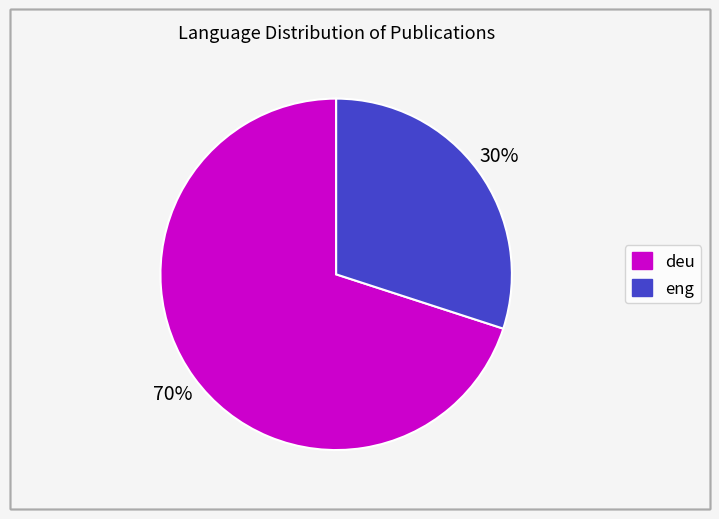

Does any single category account for the majority?

Yes